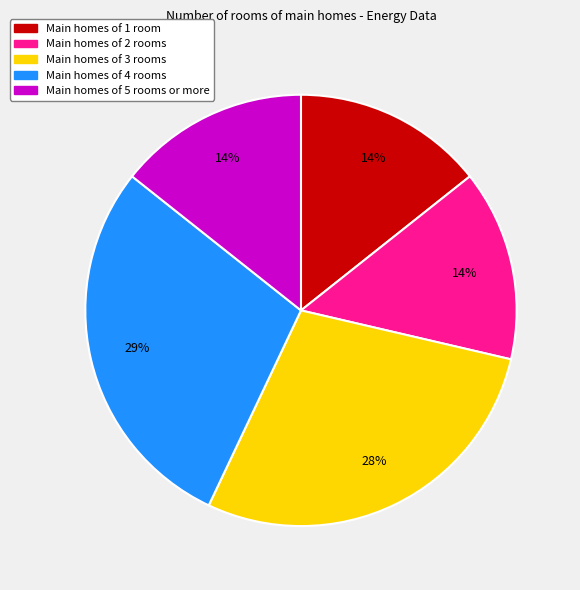

Is there a majority slice in this chart?

No